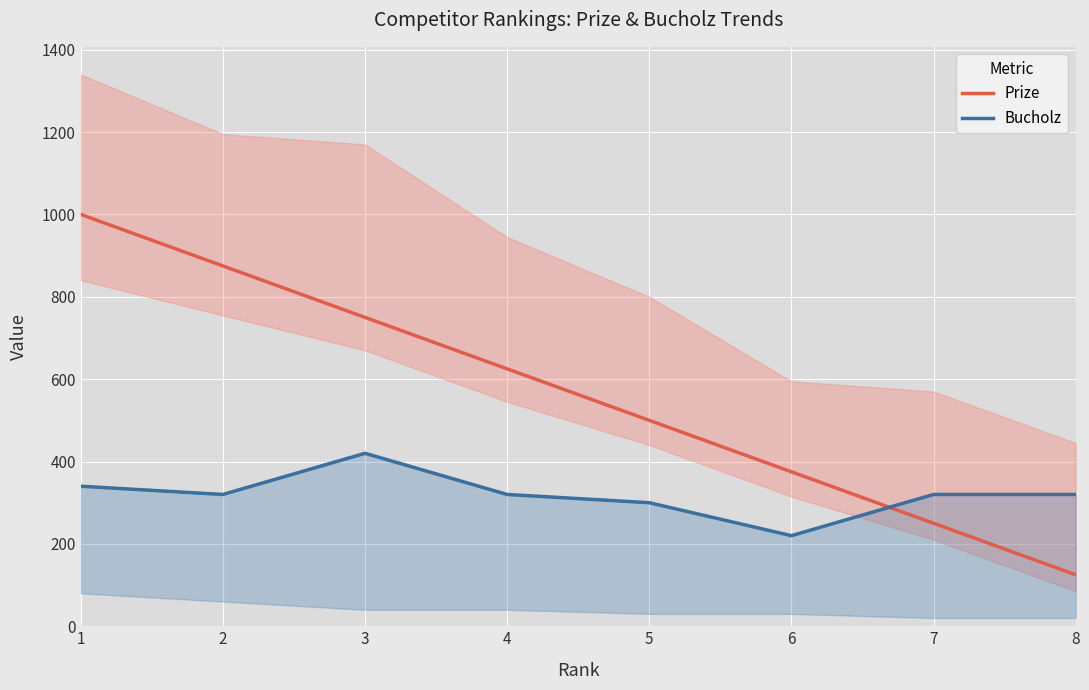

What is the value of the Prize point at the 1st from the left?

1000